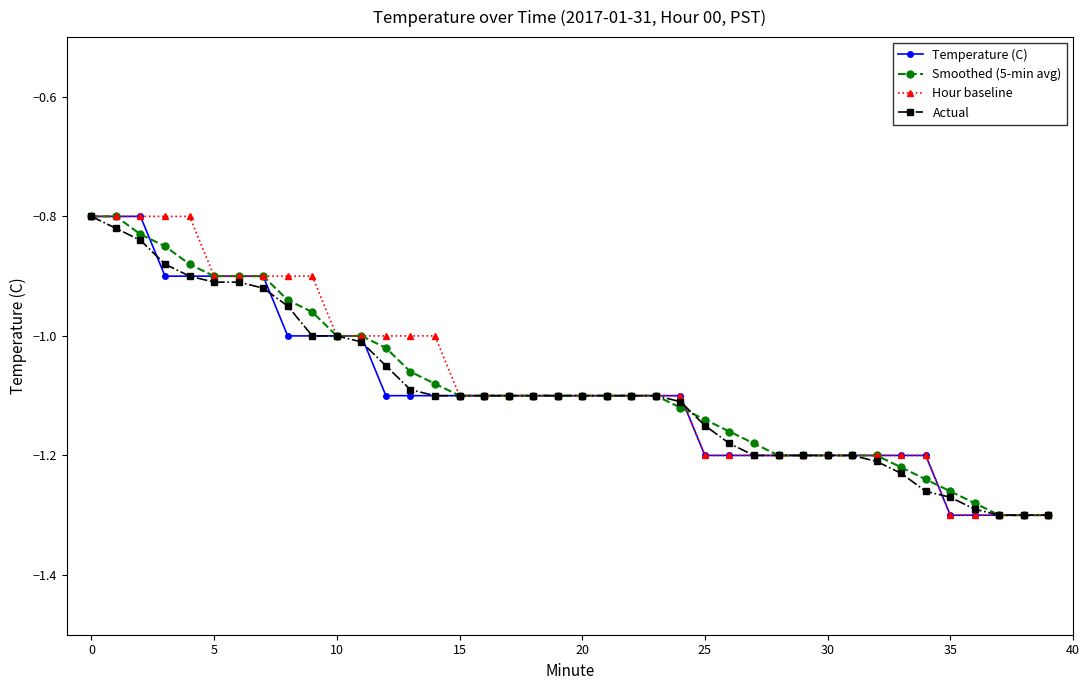

What is the label of the 9th point from the right?

31